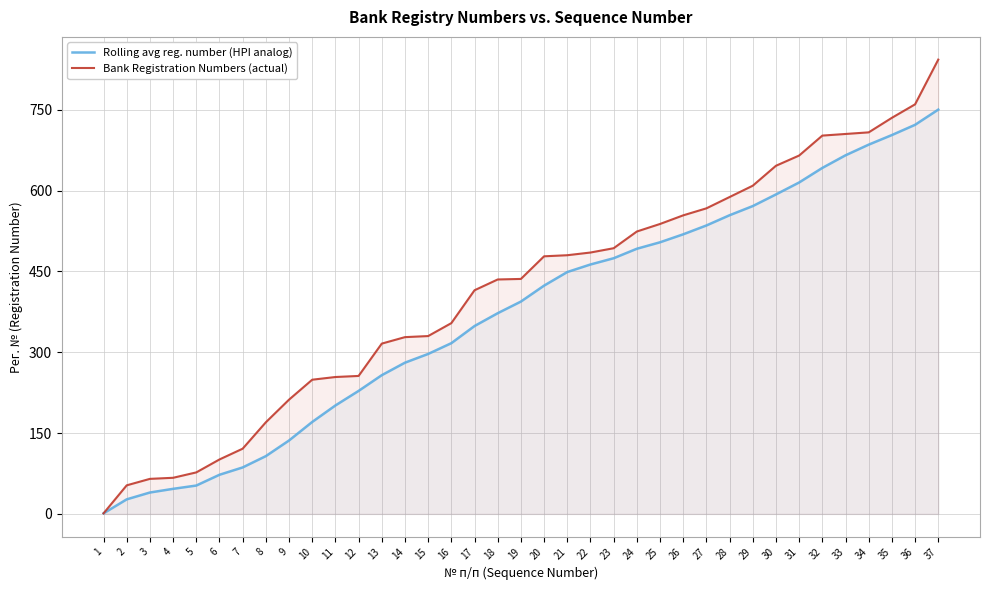

What is the value of the Bank Registration Numbers (actual) point at the 26th from the left?

554.0